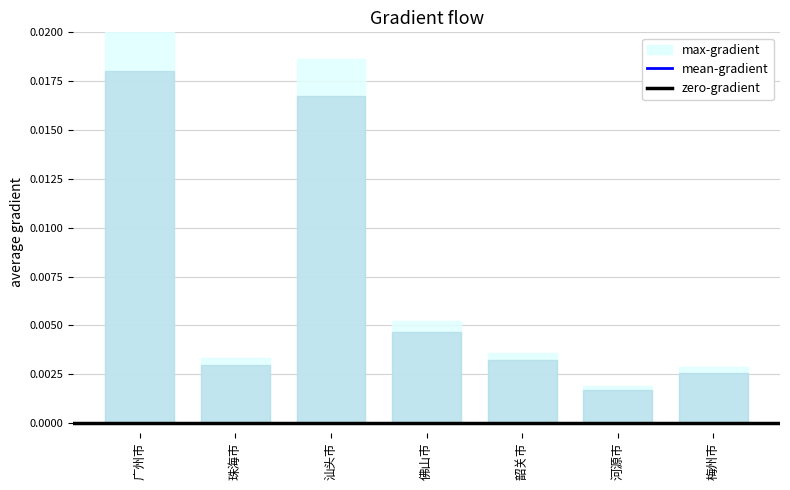

Rank the series at 韶关市 from lowest to highest value.

mean-gradient, max-gradient